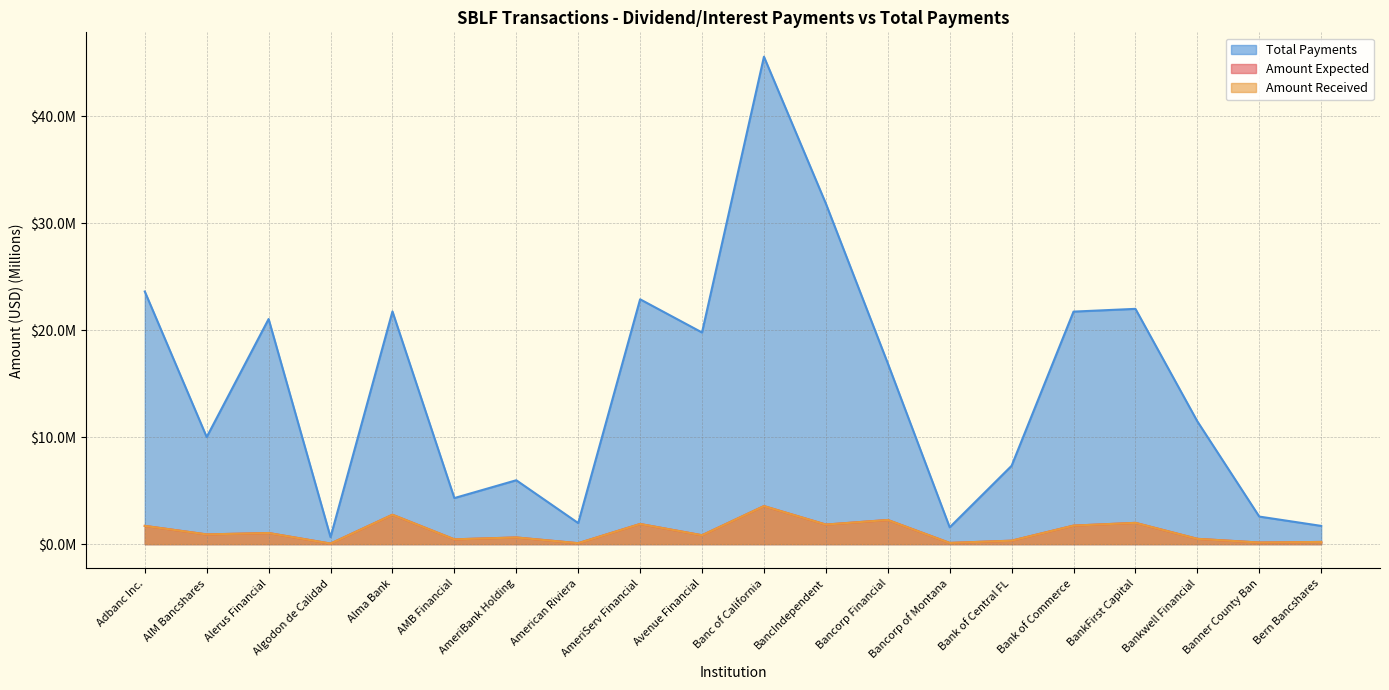

What is the value of the Total Payments point at the 2nd from the left?

10.0